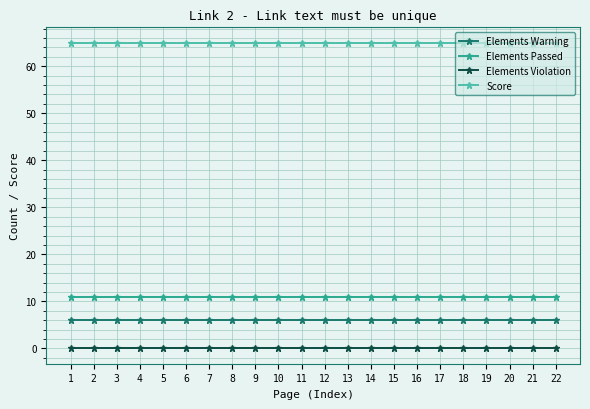

What is the sum of all Elements Warning values?

132